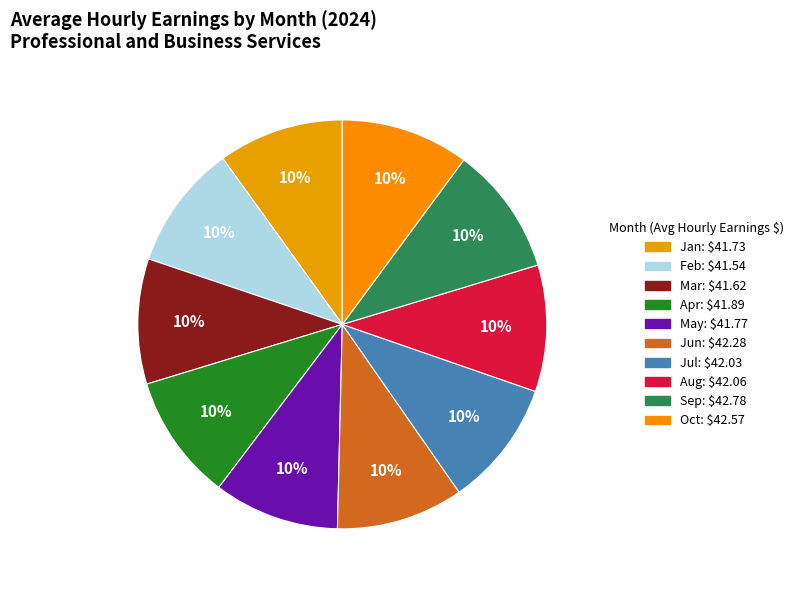

What percentage do Jul and Mar together represent?

19.9%